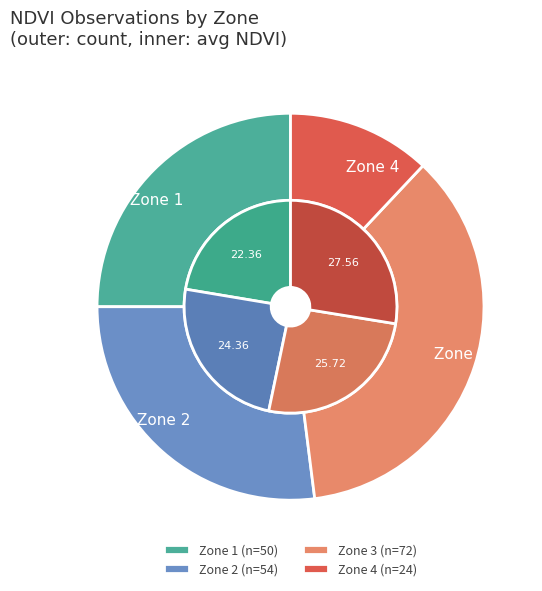

Between Zone 1 and Zone 2, which is larger?

Zone 2